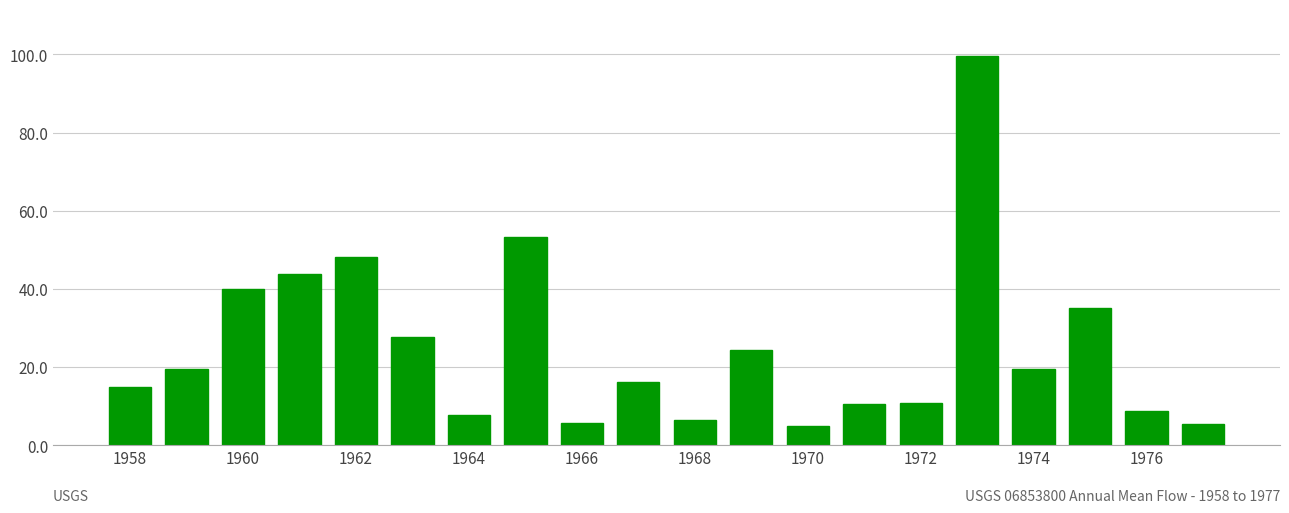

What is the greatest value displayed?

99.6